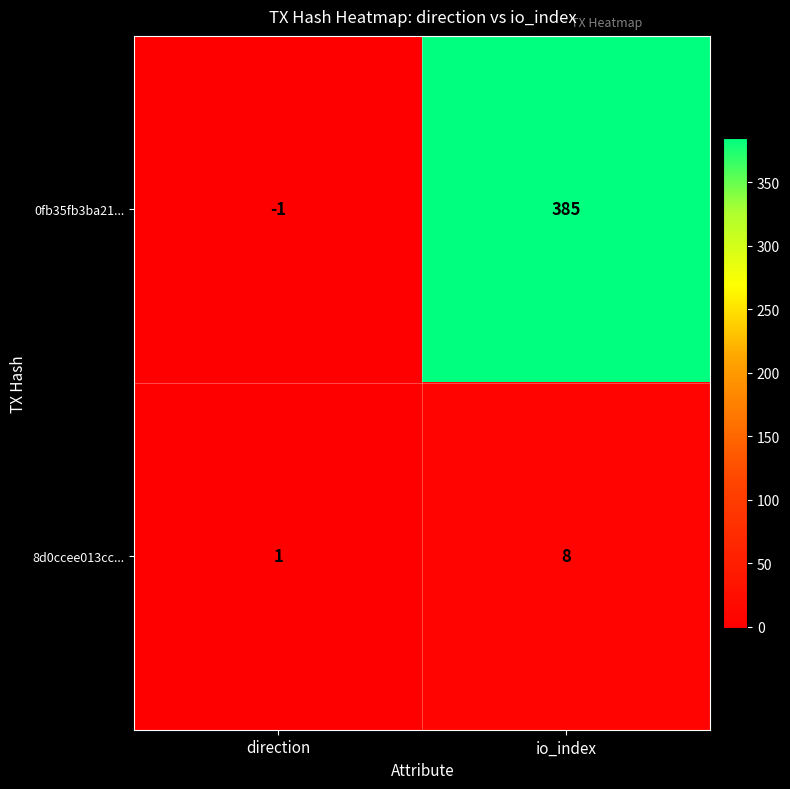

At which label is 8d0ccee013cc... closest to 4?

direction